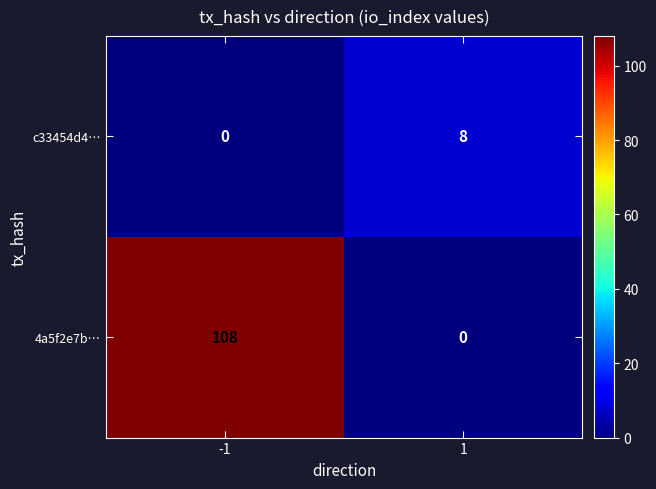

Which series has the widest spread of values?

4a5f2e7b…